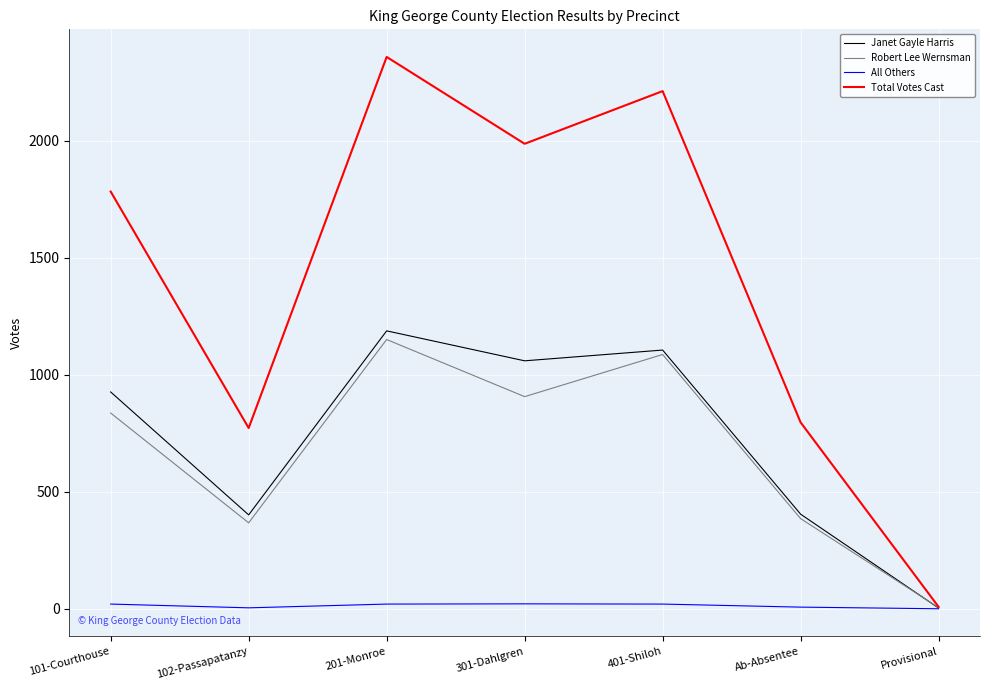

What is the difference between the maximum and minimum values in the Robert Lee Wernsman series?

1145